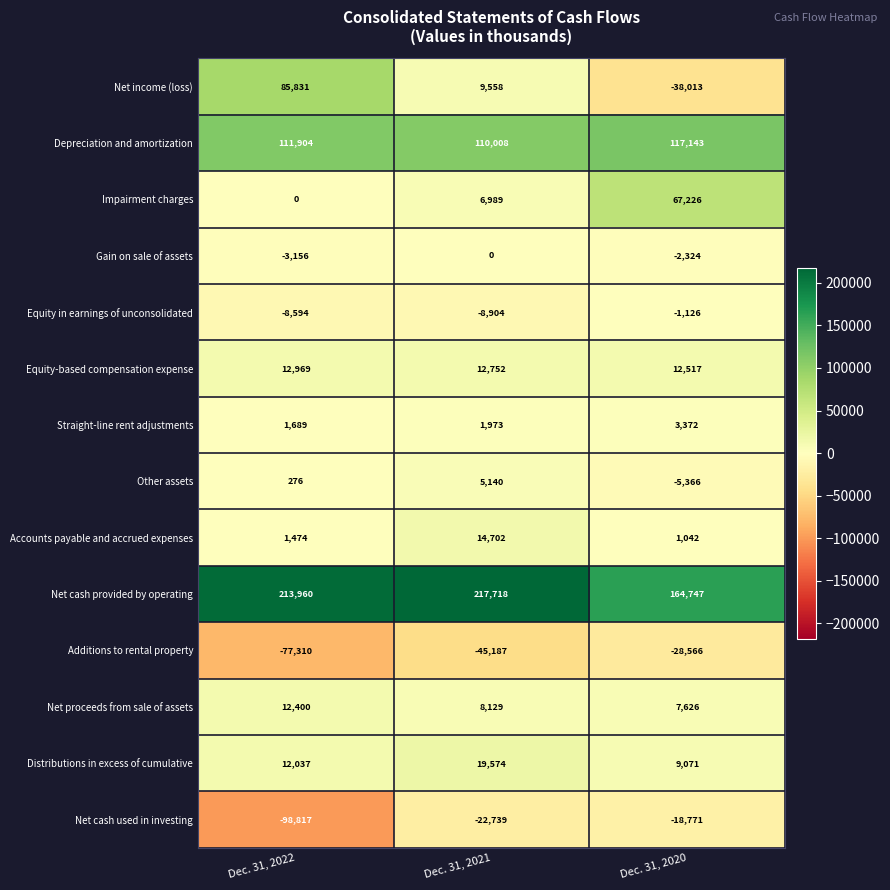

Which series has the largest total across all categories?

Net cash provided by operating